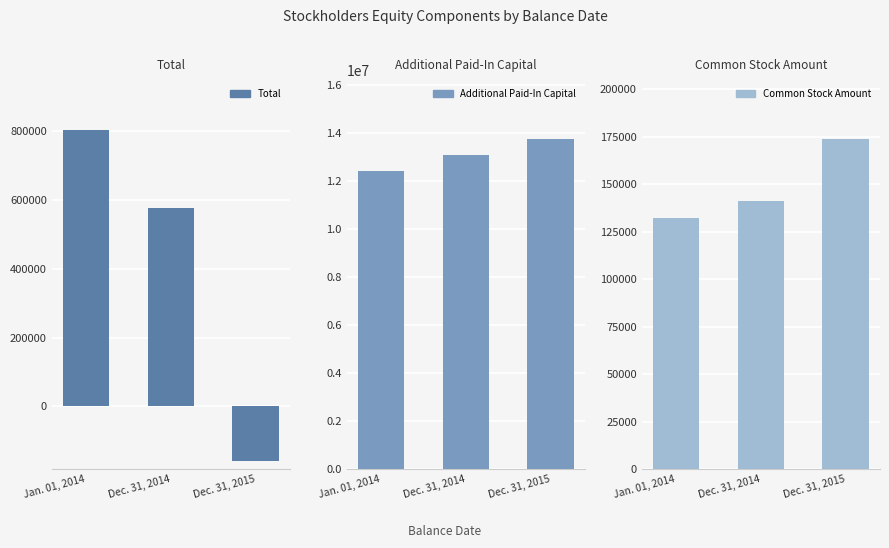

What is the average value of the Additional Paid-In Capital series?

13088295